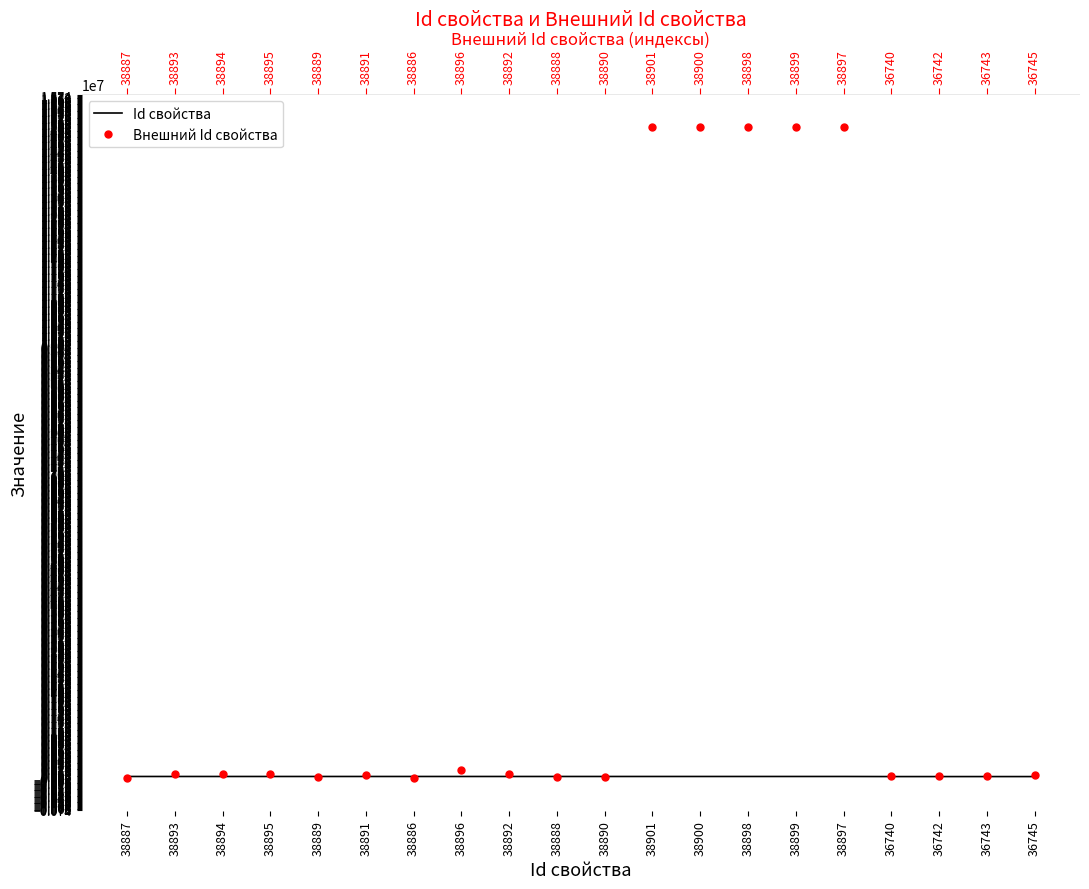

Reading left to right, extract all data points from this chart.

Id свойства: 38887	38893	38894	38895	38889	38891	38886	38896	38892	38888	38890	38901	38900	38898	38899	38897	36740	36742	36743	36745
Внешний Id свойства: 50	90630	90652	90673	16694	63669	12	179792	90602	16685	16701	15001405	15001138	15001136	15001137	15001135	57399	59611	59615	82418